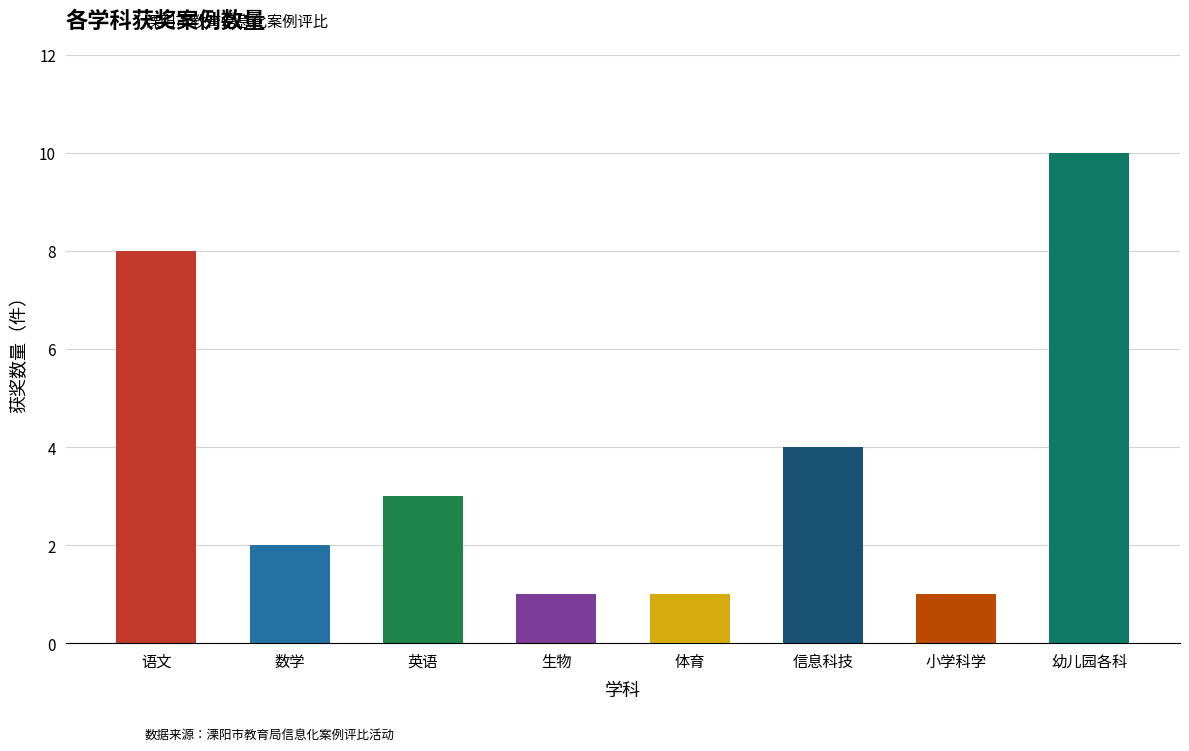

Reading left to right, what are all the values shown in this chart?

语文=8	数学=2	英语=3	生物=1	体育=1	信息科技=4	小学科学=1	幼儿园各科=10